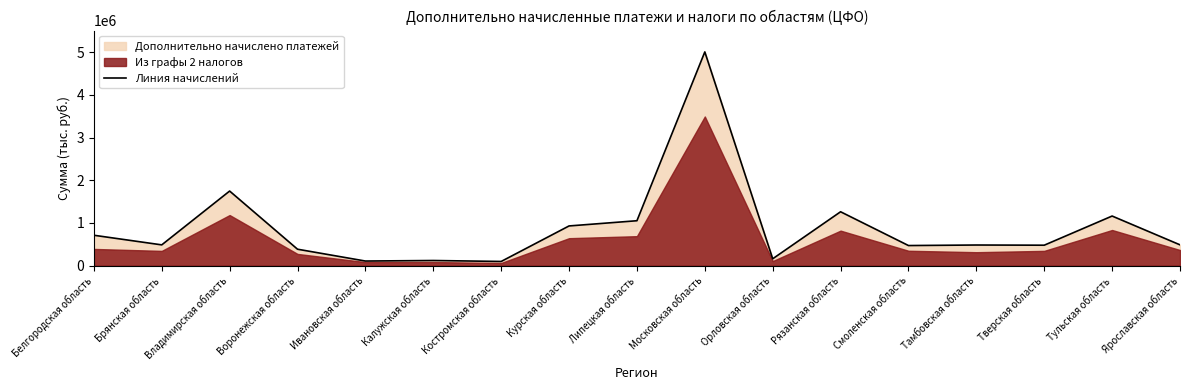

What position from the right is Тамбовская область?

4